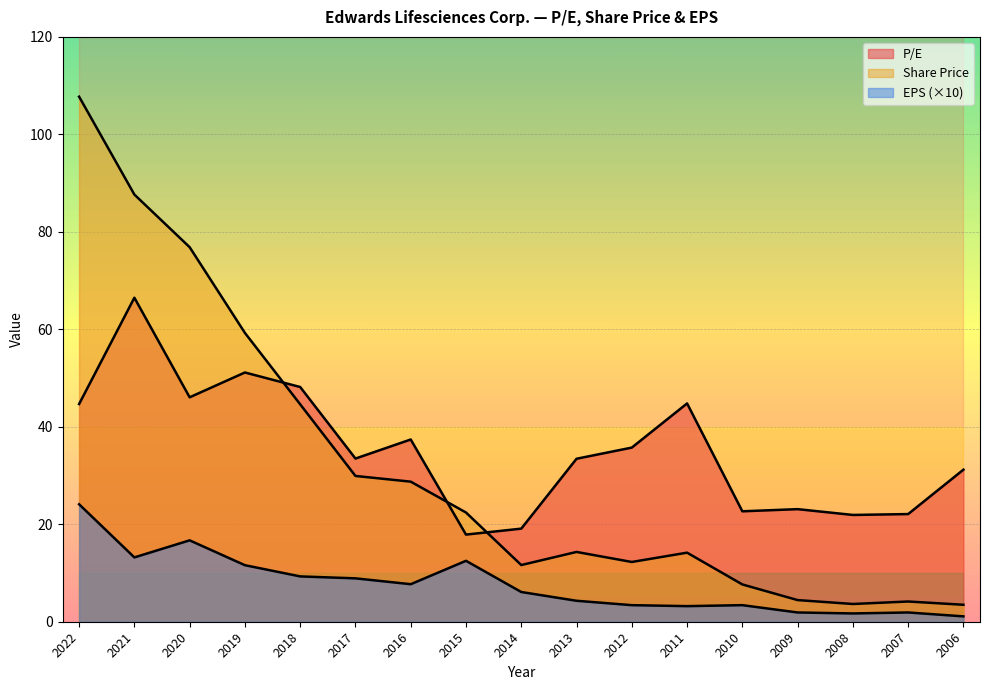

Between 2015 and 2007, which series saw the biggest shift?

Share Price